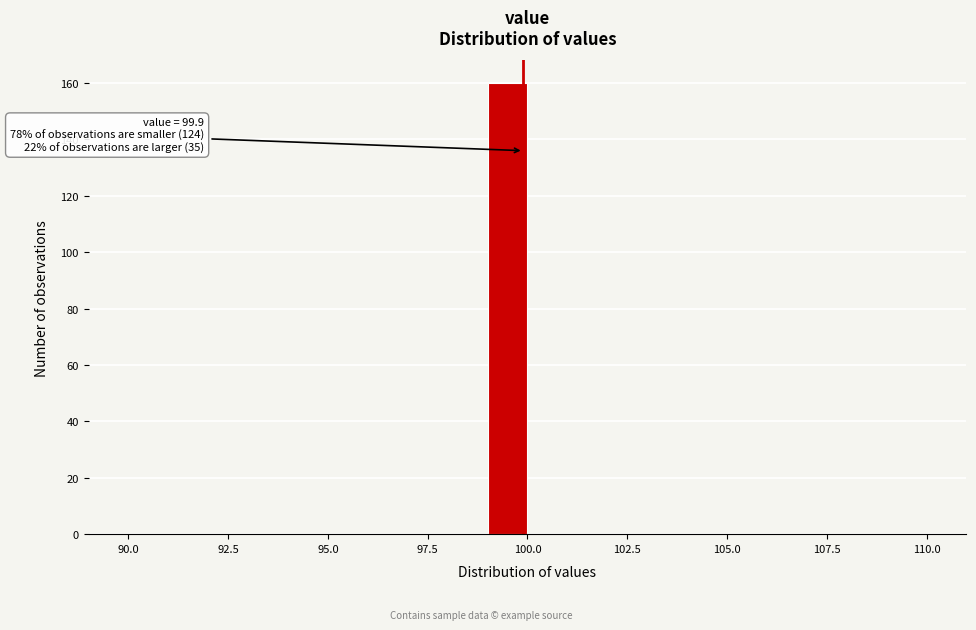

Around what value on the x-axis is the tallest bar? Give the approximate position of its centre, as read against the axis.

99.5